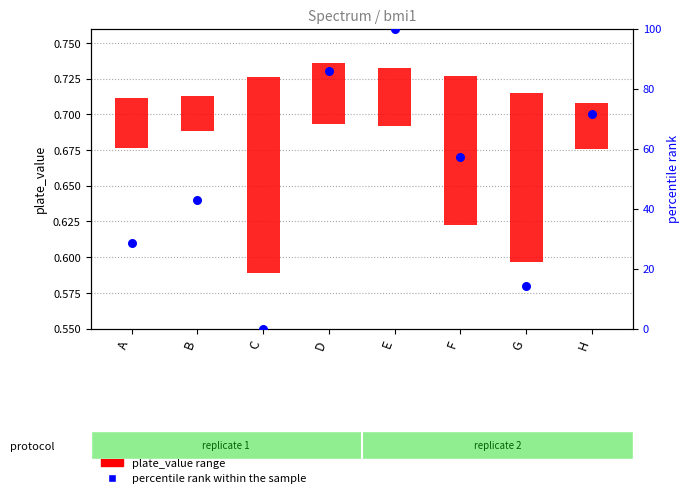

What is the change in value from D to E?

+14.3